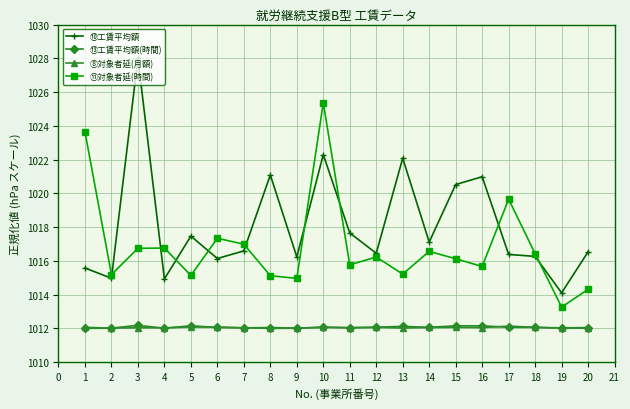

Where is ⑪対象者延(時間) nearest to the value 1019?

17